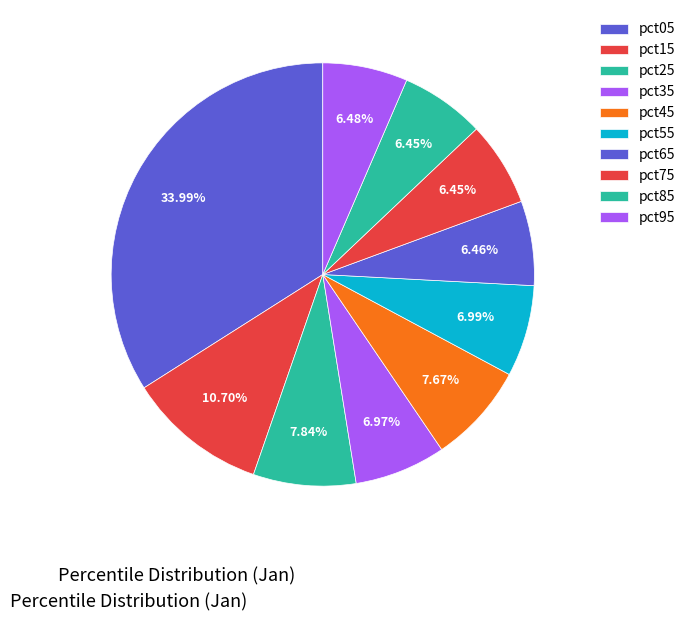

How many segments does this pie chart have?

10